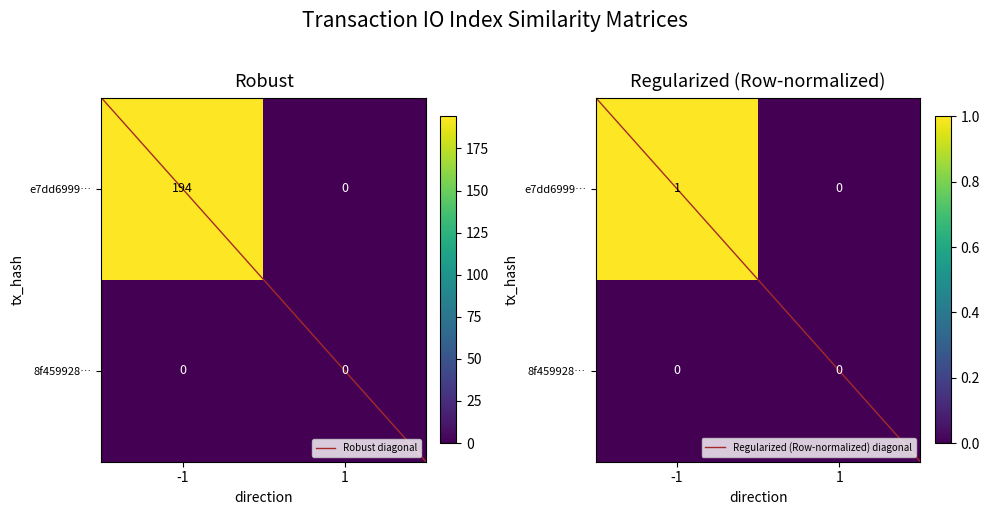

Which series has the largest total across all categories?

Robust diagonal